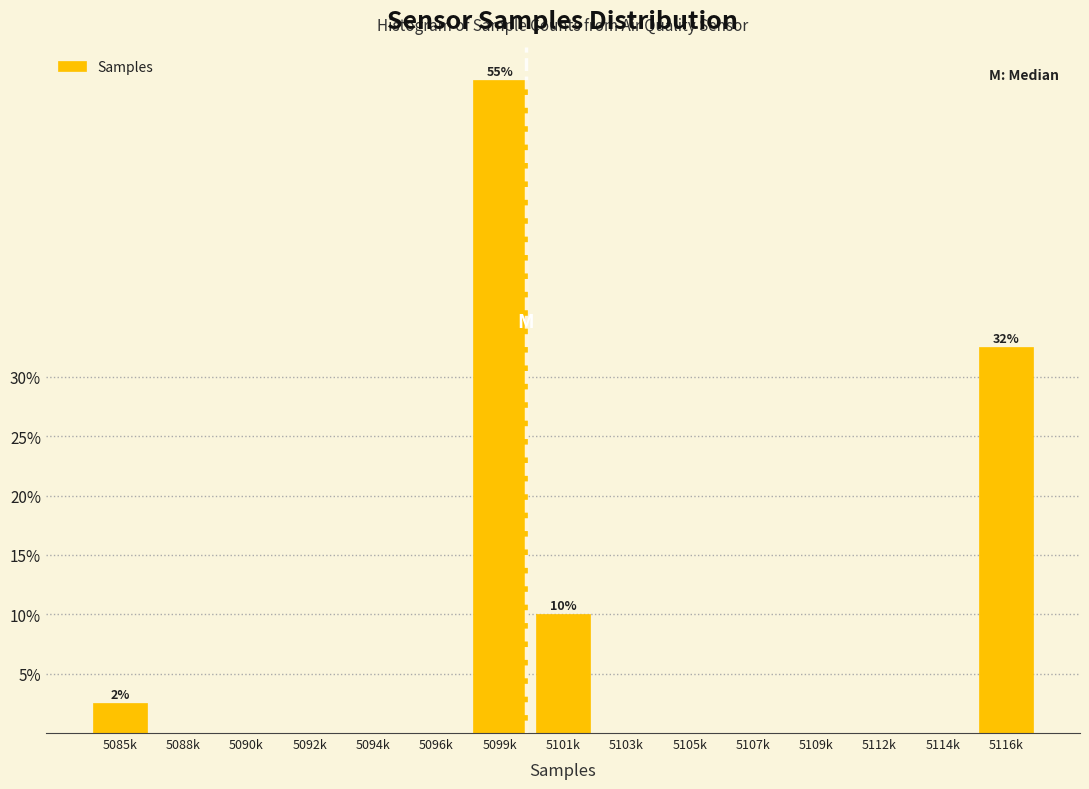

Are the bars horizontal?

No